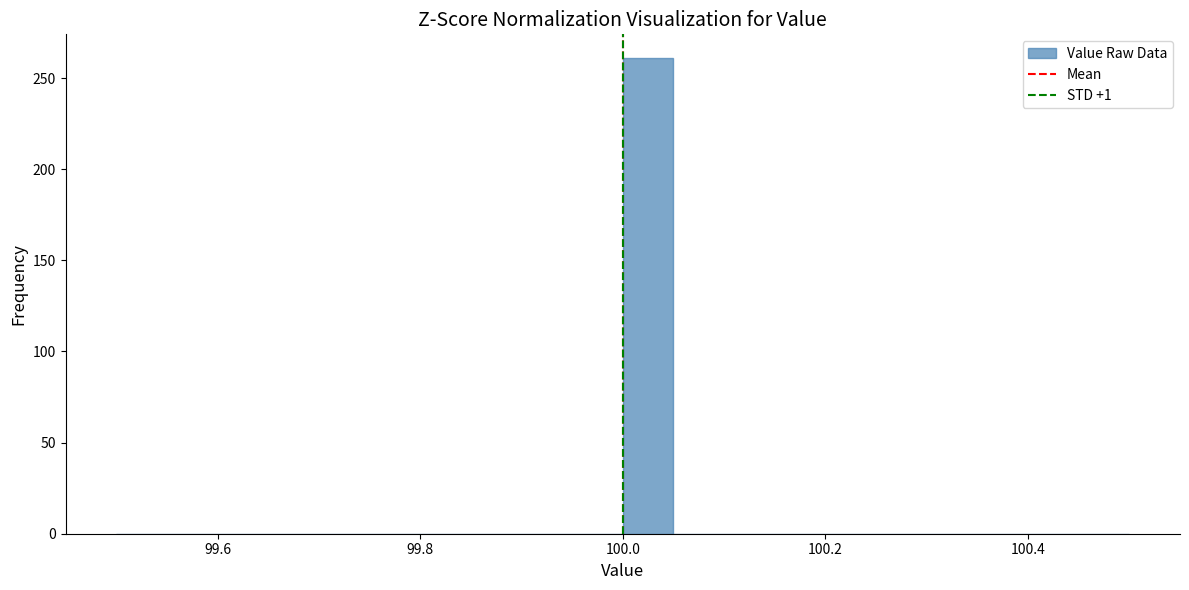

Around what value on the x-axis is the tallest bar? Give the approximate position of its centre, as read against the axis.

100.02